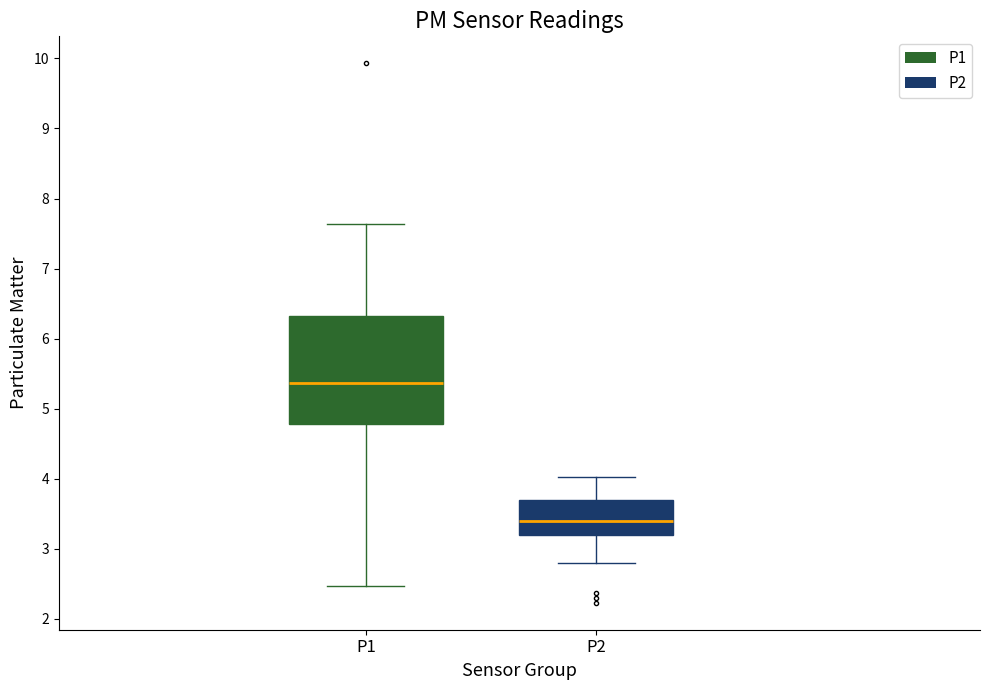

Reading left to right, transcribe this box plot: for each box, give where its median line is, the range the box spans, and where its two whiskers end, as read against the y-axis. The values are not printed on the chart, so give them approximately, as read against the axis.

P1: median 5.4, box 4.8 to 6.3, whiskers 2.5 to 7.6
P2: median 3.4, box 3.2 to 3.7, whiskers 2.8 to 4.0